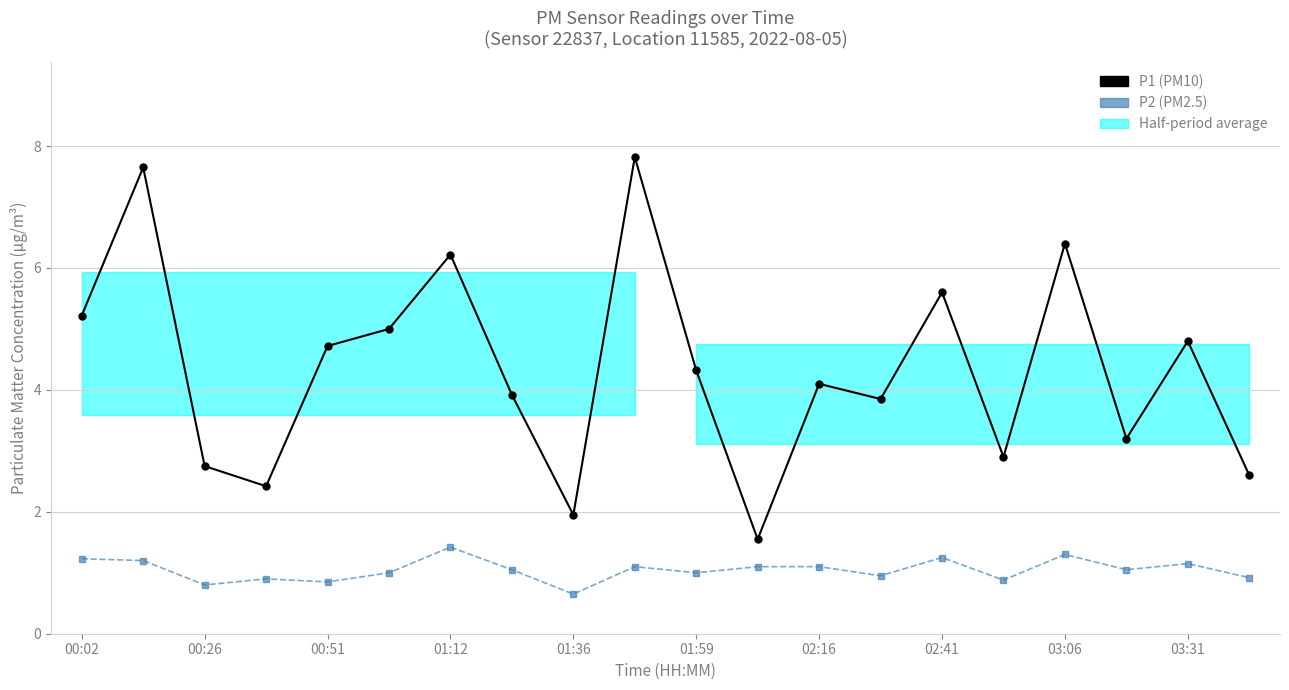

True or false: P1 (PM10) has more than 0 interior local peaks.

True